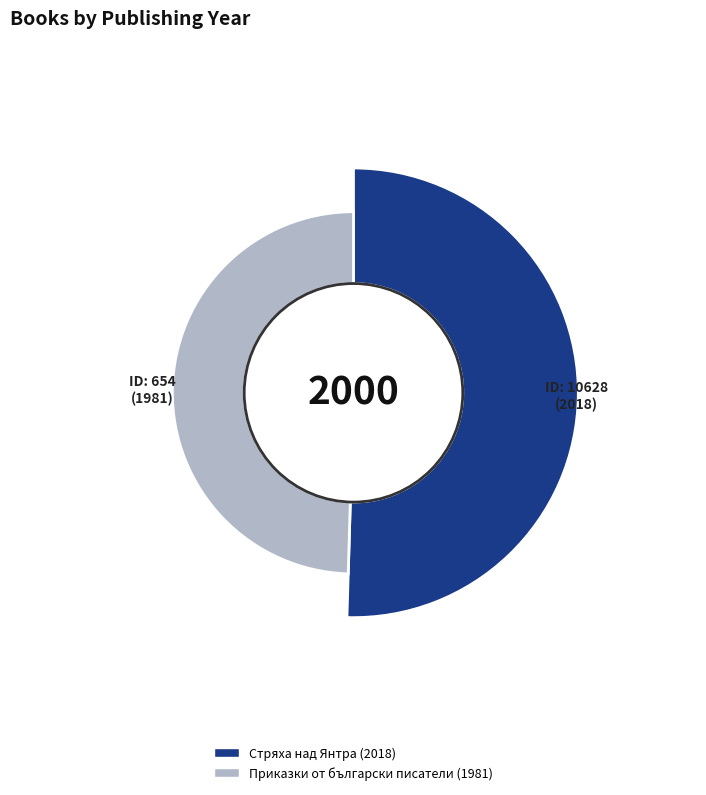

Is there any slice that represents more than half of the pie?

Yes